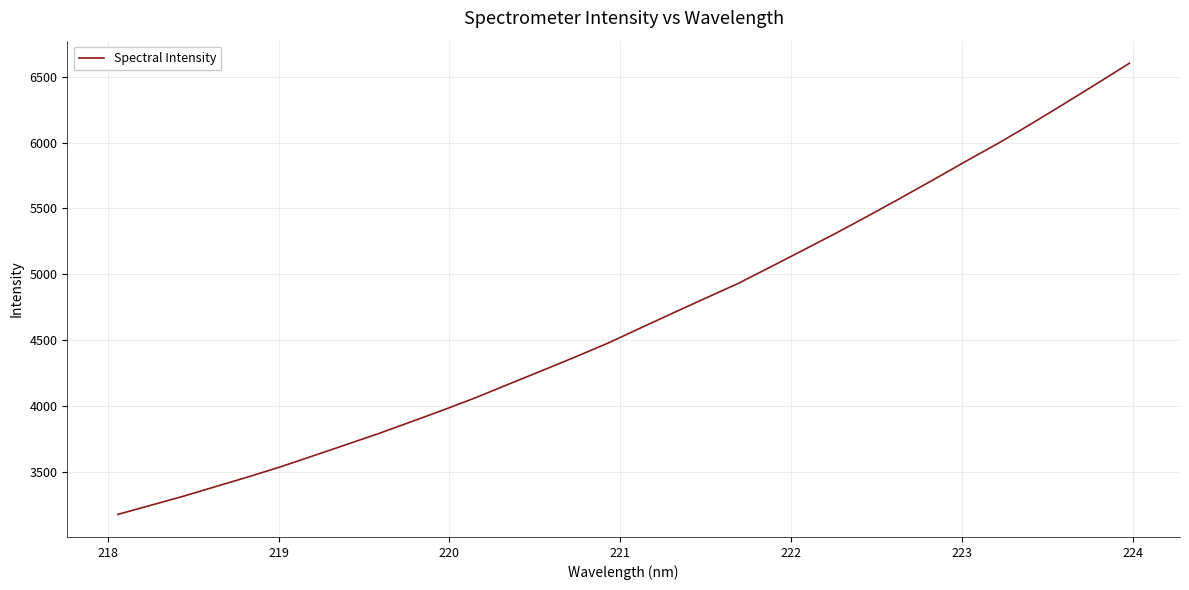

Is this an area chart (filled region under the line)?

No